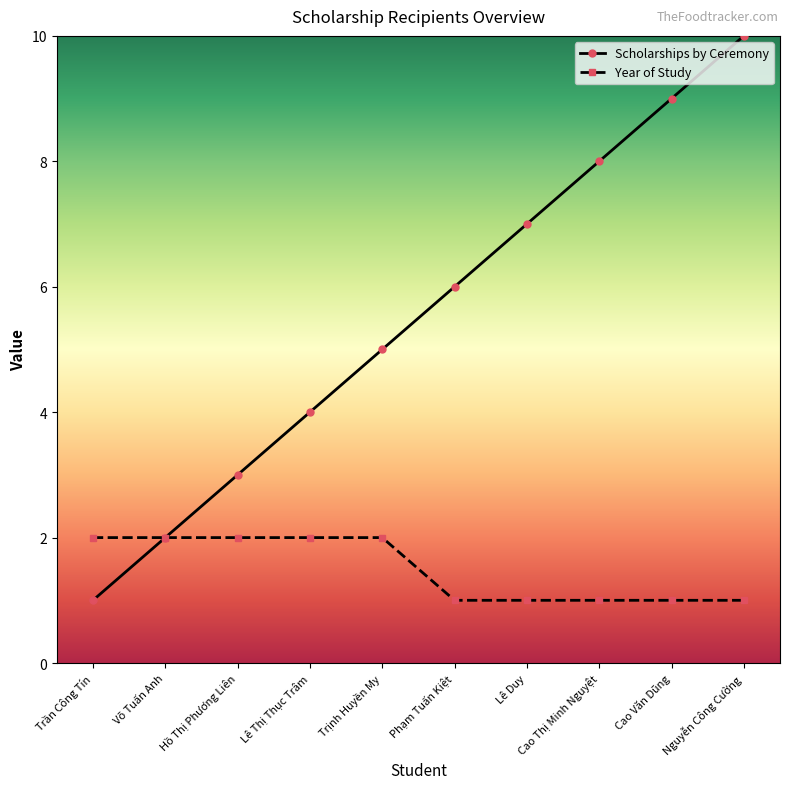

Rank the series by their average value, from lowest to highest.

Year of Study, Scholarships by Ceremony